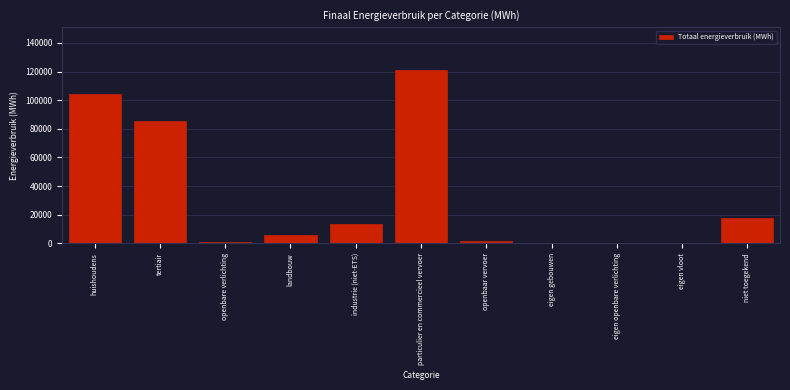

What is the sum of all values?

350612.5